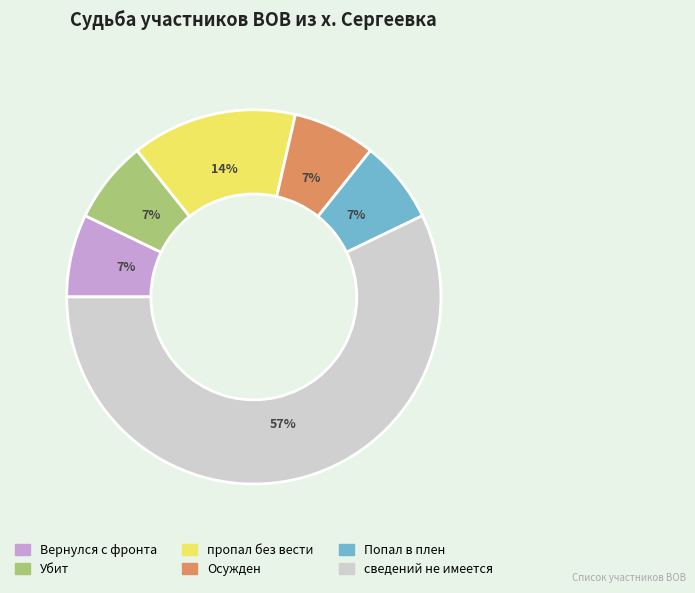

Which slice is the largest?

сведений не имеется